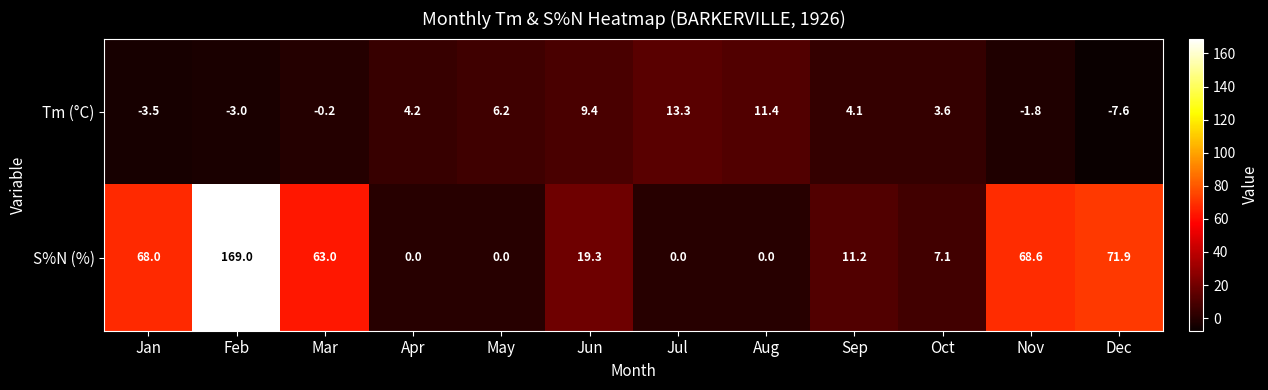

Which series has the largest range (max minus min)?

S%N (%)